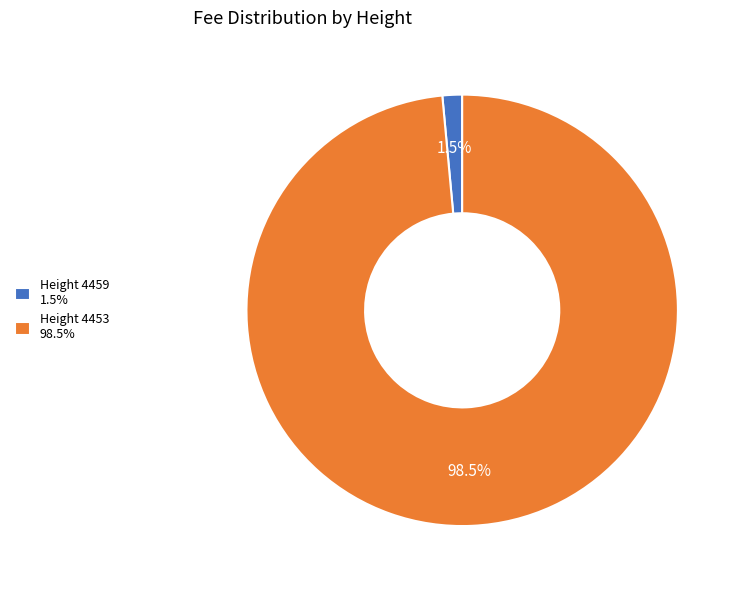

To the nearest percent, what is the difference between the largest and smallest slice percentages?

97%